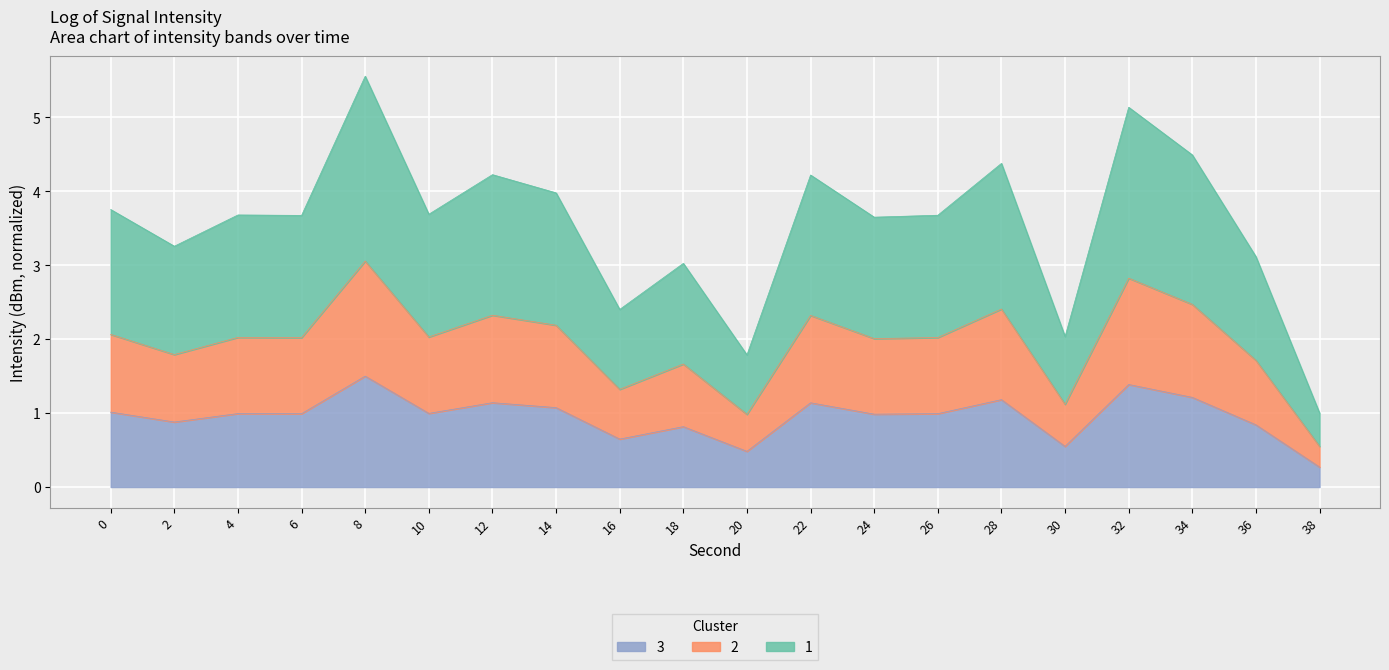

Where is the first local minimum?

2